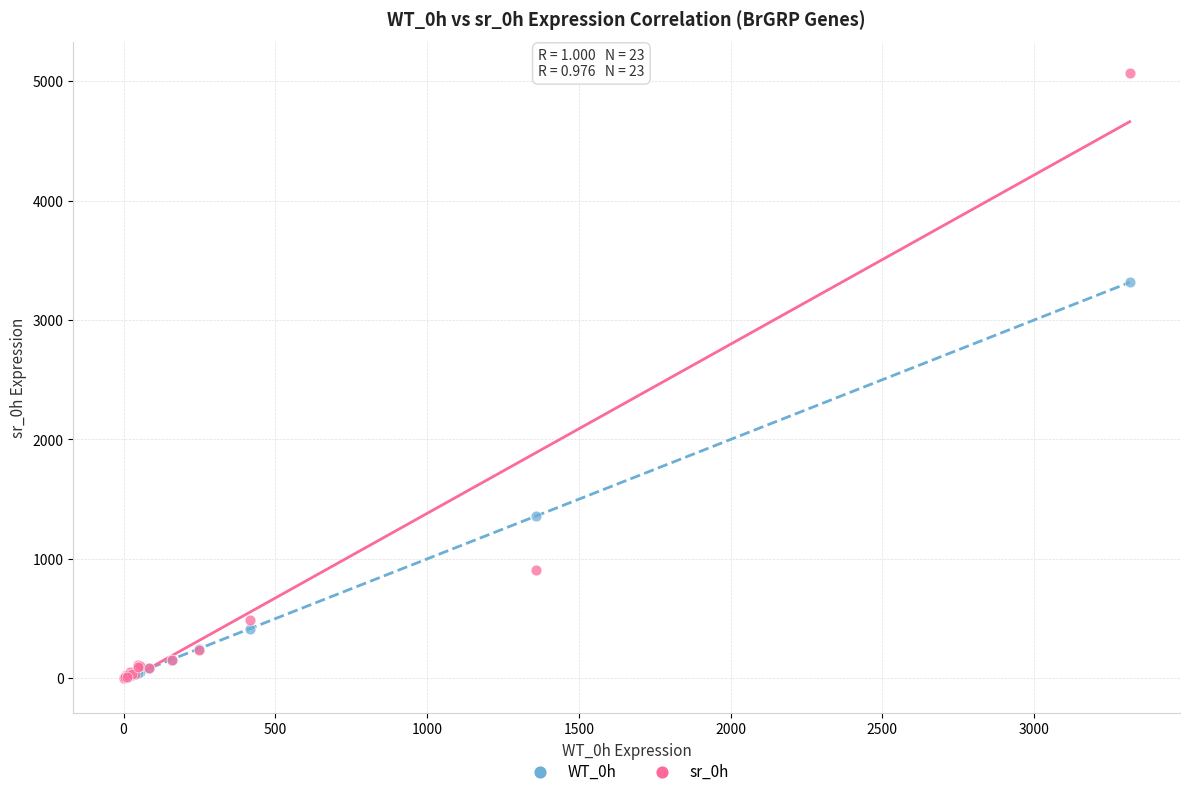

Across all series, what Y value is closest to 2535?

3314.9